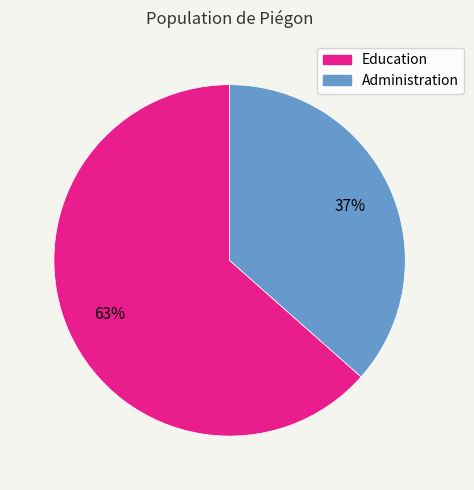

Which category has the biggest portion of the pie?

Education